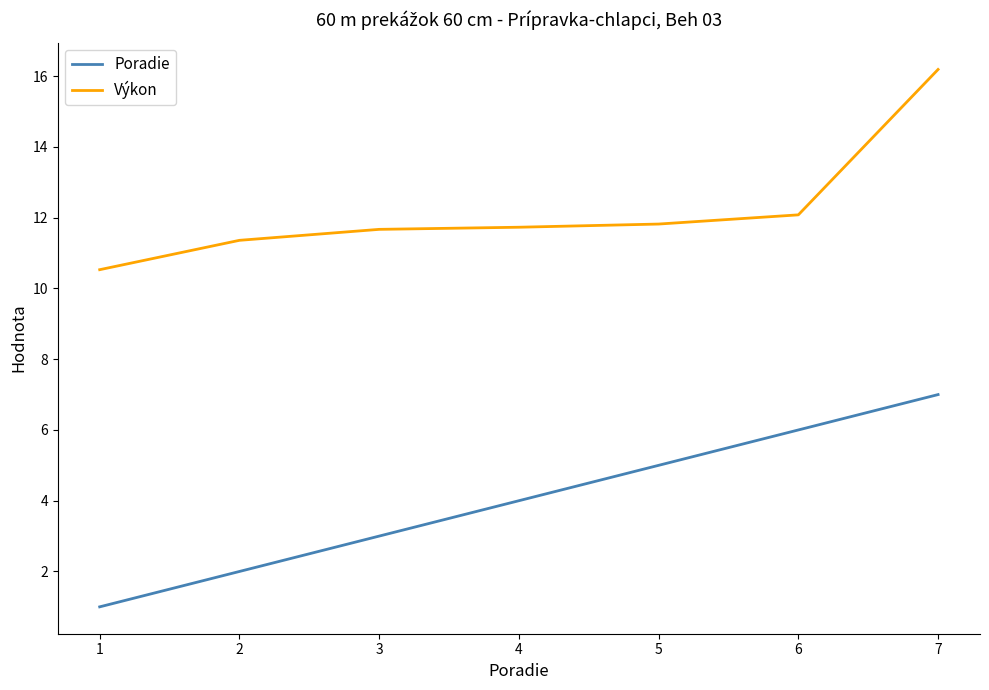

At how many categories does at least one series exceed 7?

7